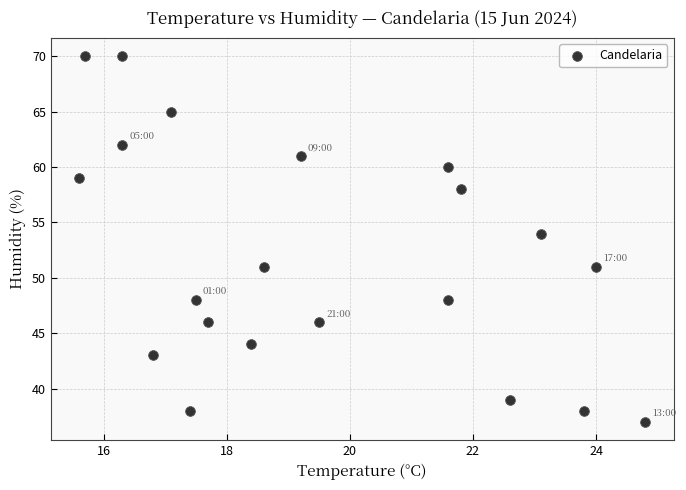

What is the range of Y values (max minus min)?

33